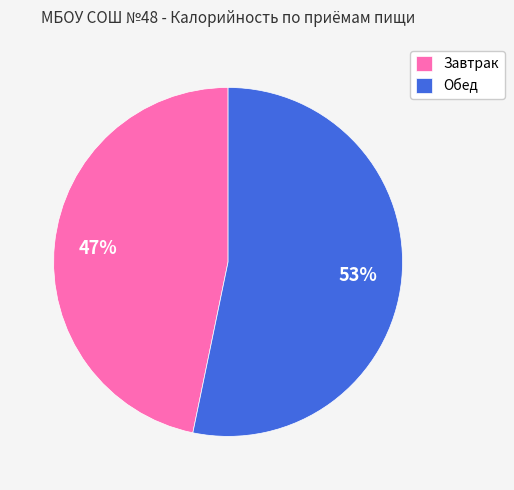

The Обед slice represents 66% of the pie. True or false?

False